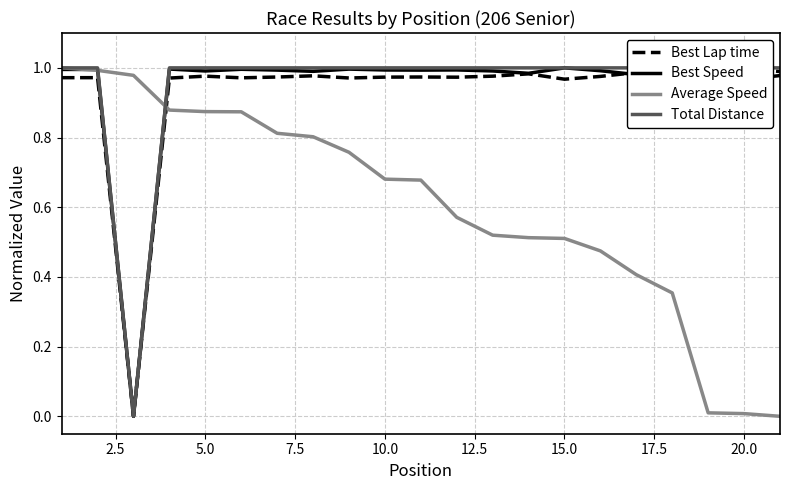

What is the difference between the second highest and minimum values in the Average Speed series?

1.0